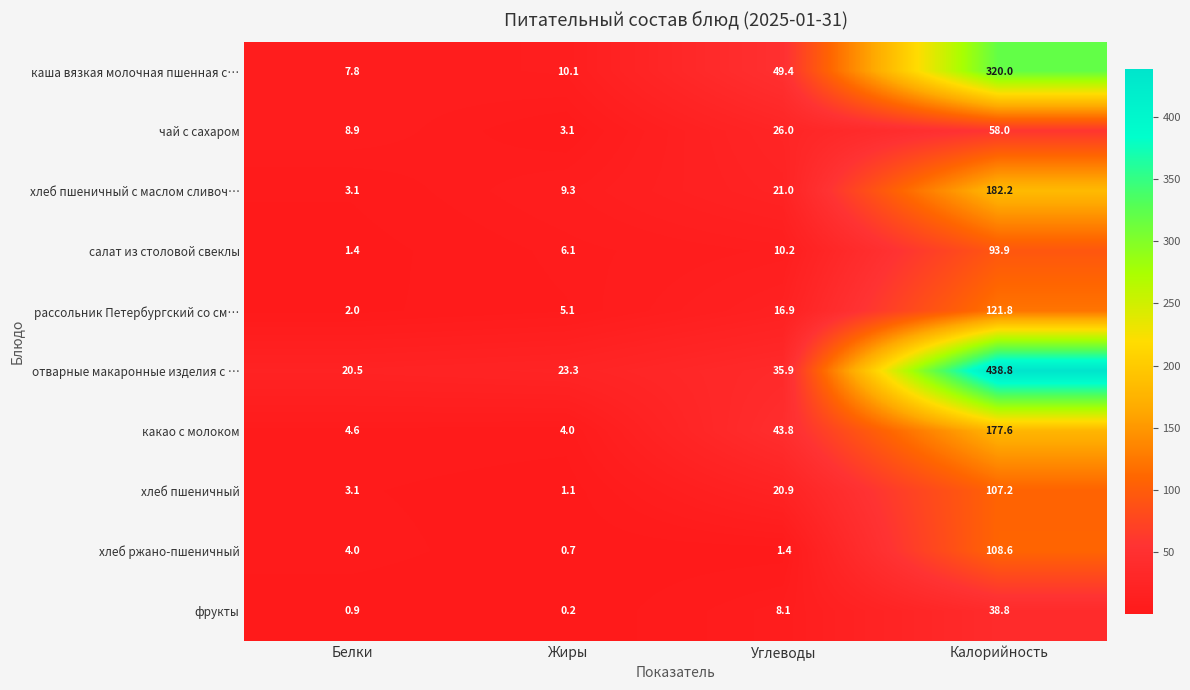

Which label corresponds to the smallest value in the chart?

Жиры